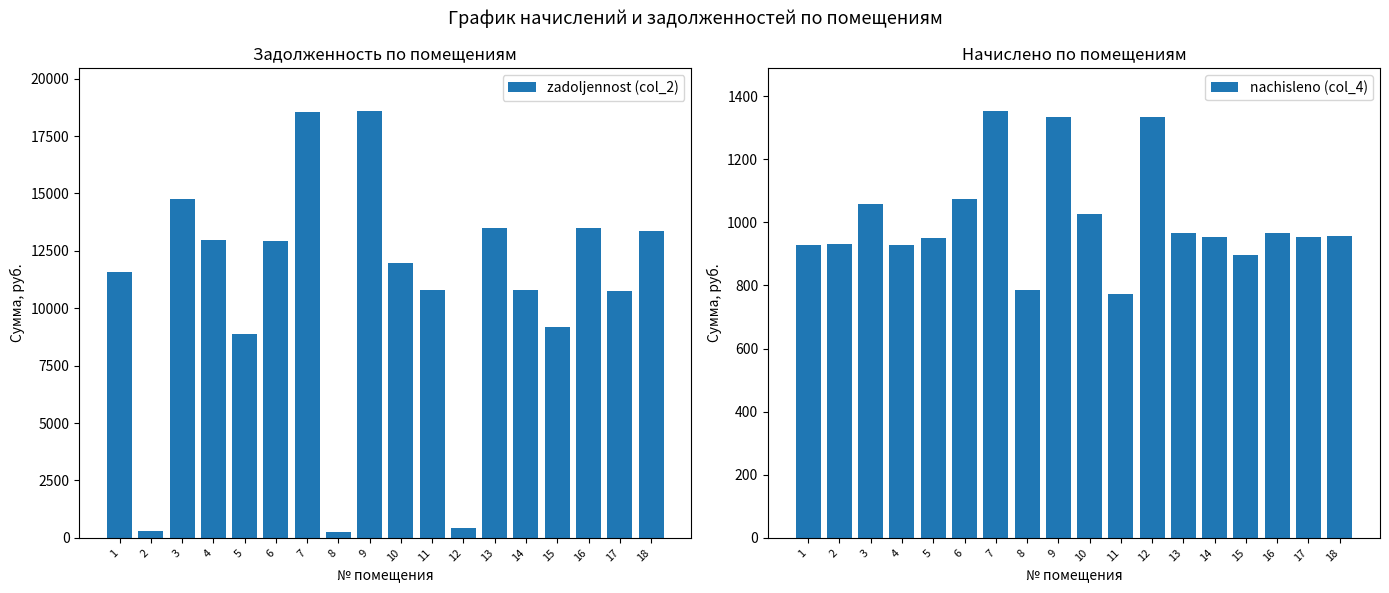

What is the total value across all series at 14?

11737.8